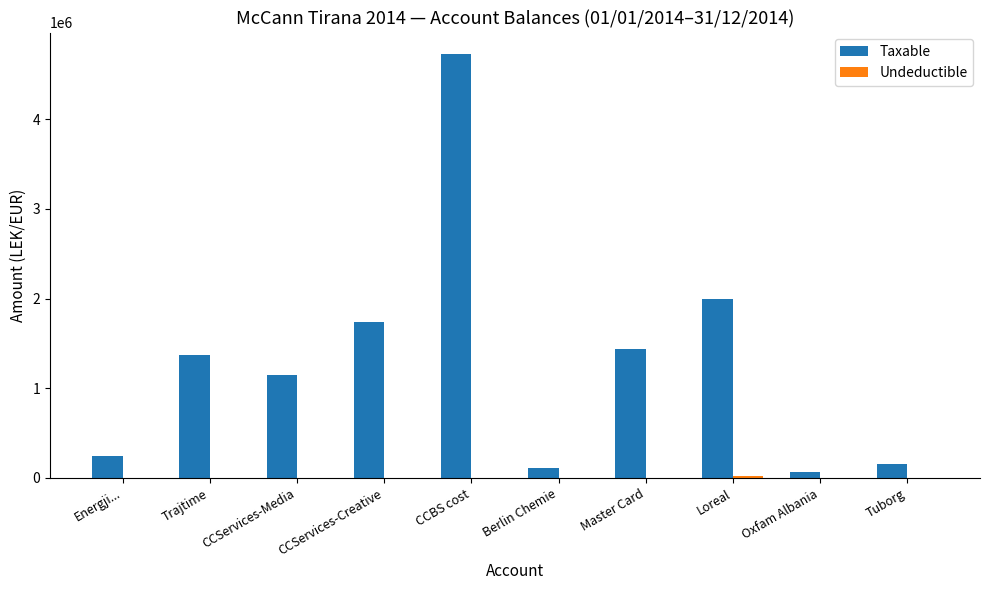

True or false: Taxable has a value of 1735151.5 at CCServices-Creative.

True